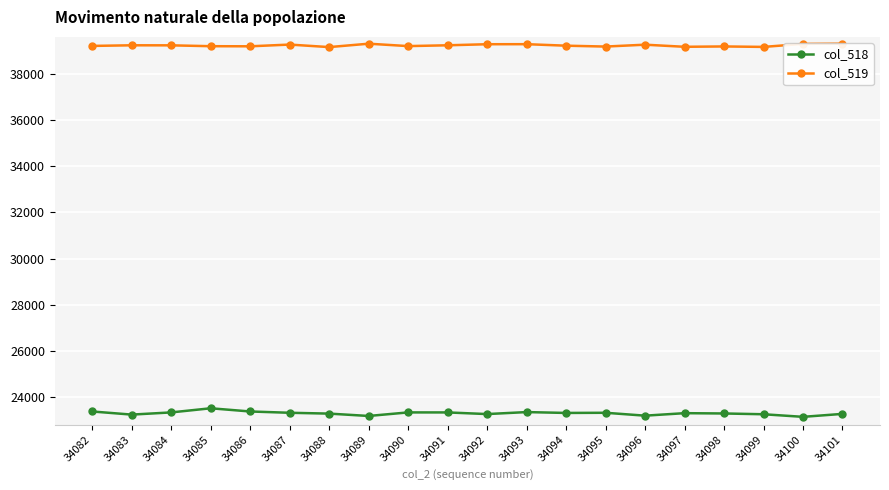

What is the difference between the col_519 values at 34100 and 34097?

125